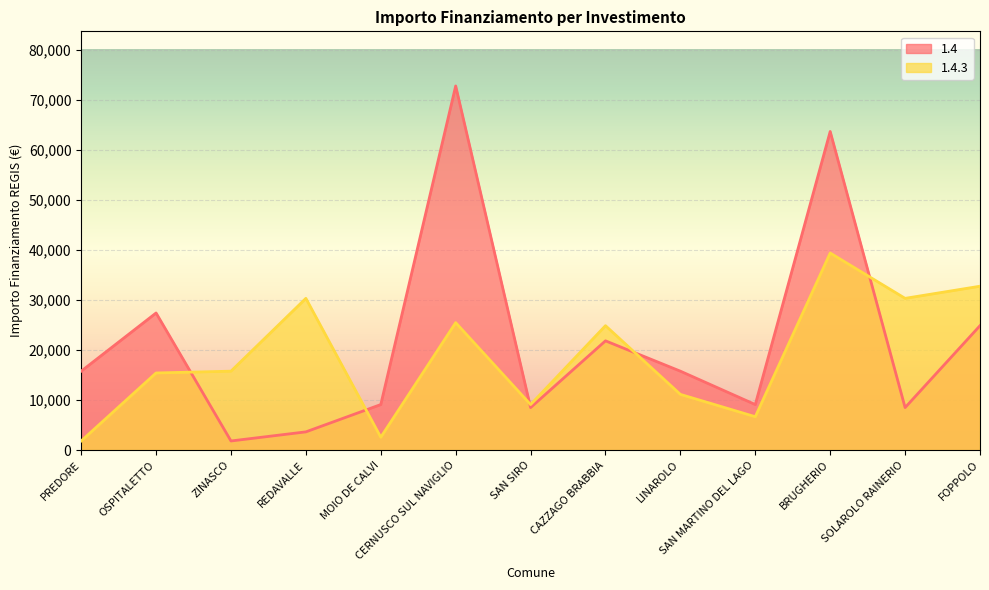

Which series changed the most between CERNUSCO SUL NAVIGLIO and LINAROLO?

1.4